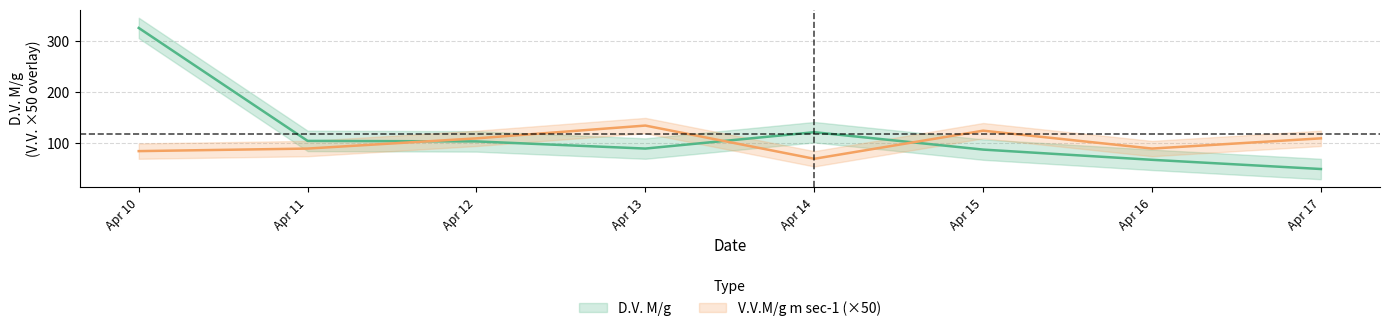

Where is V.V.M/g m sec-1 nearest to the value 102?

2007-04-12